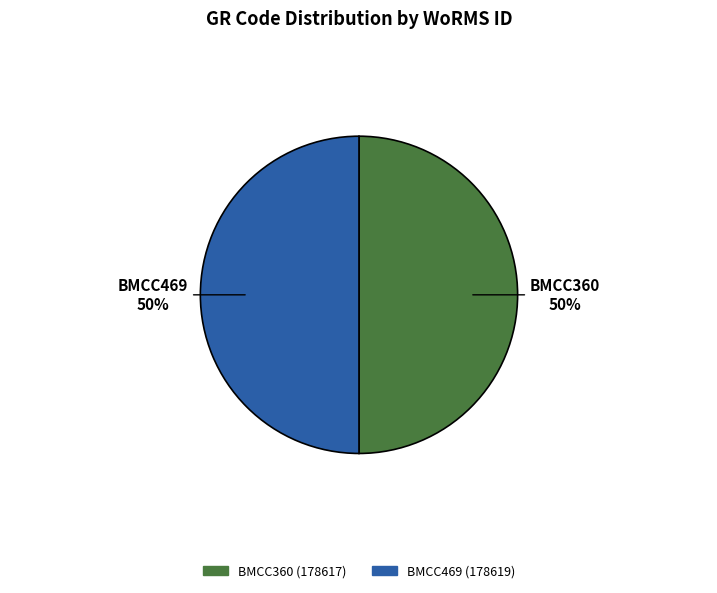

The BMCC360 slice represents 39% of the pie. True or false?

False